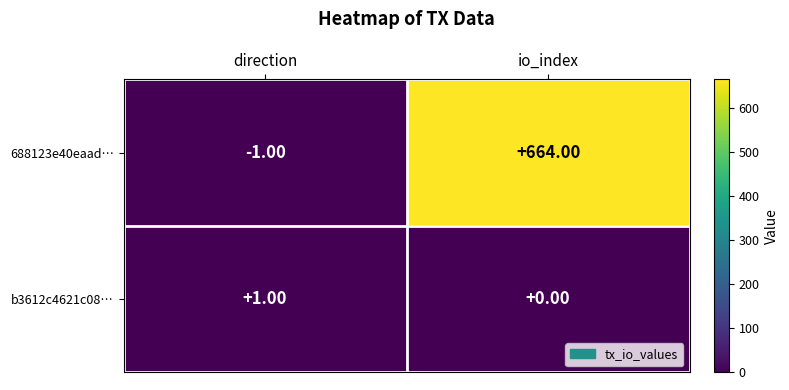

At how many categories does at least one series exceed 486?

1